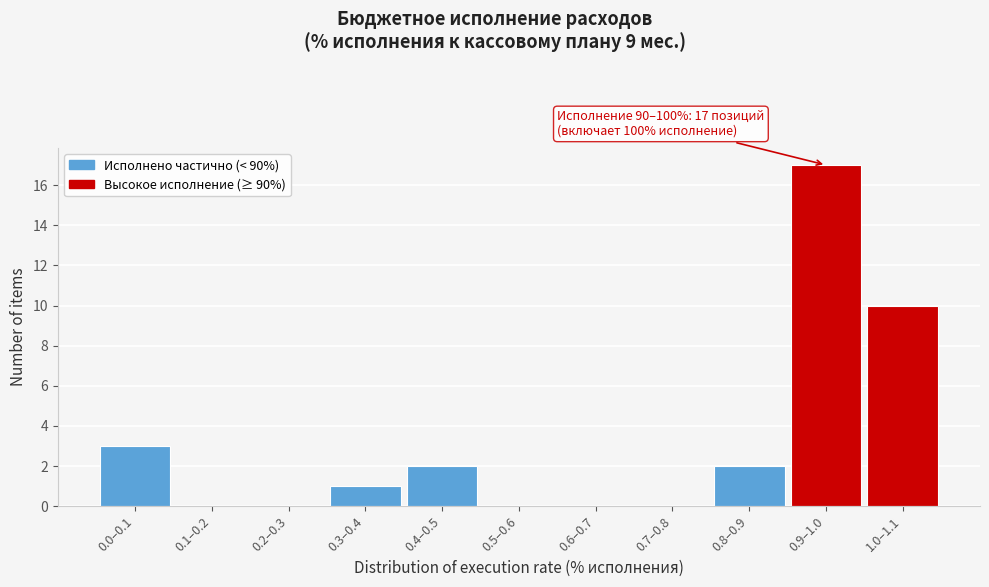

Reading left to right, transcribe all the data shown in this chart.

0.0–0.1=3	0.1–0.2=0	0.2–0.3=0	0.3–0.4=1	0.4–0.5=2	0.5–0.6=0	0.6–0.7=0	0.7–0.8=0	0.8–0.9=2	0.9–1.0=17	1.0–1.1=10